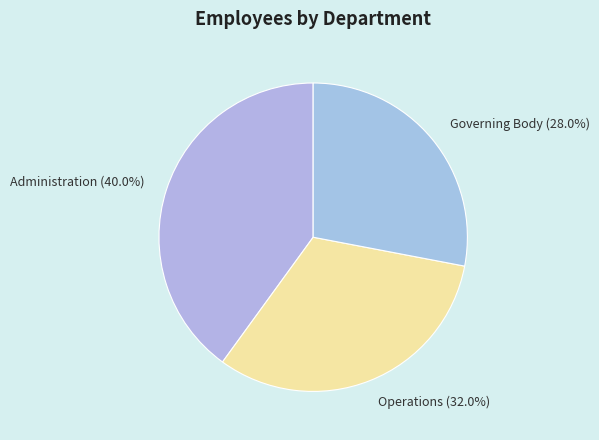

Is it true that Administration is 40% of the pie?

True